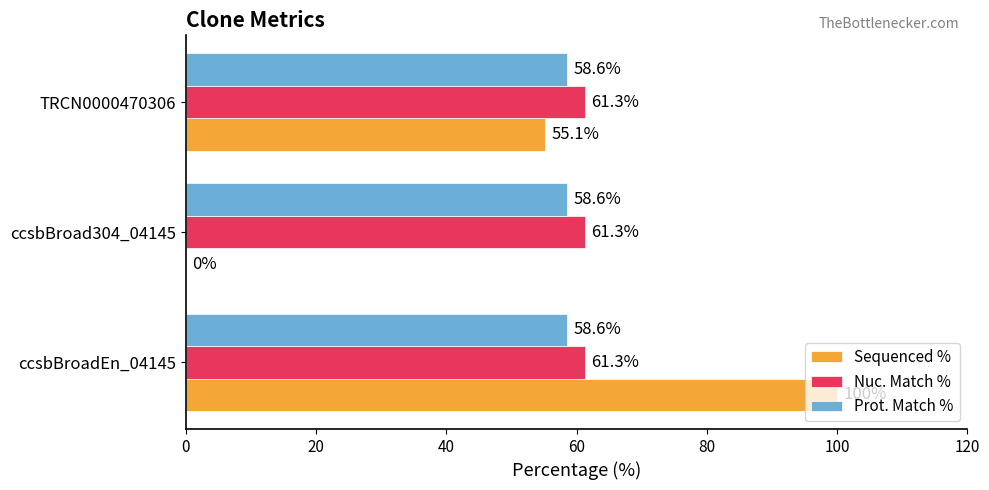

True or false: Prot. Match % has a value of 58.6 at ccsbBroadEn_04145.

True